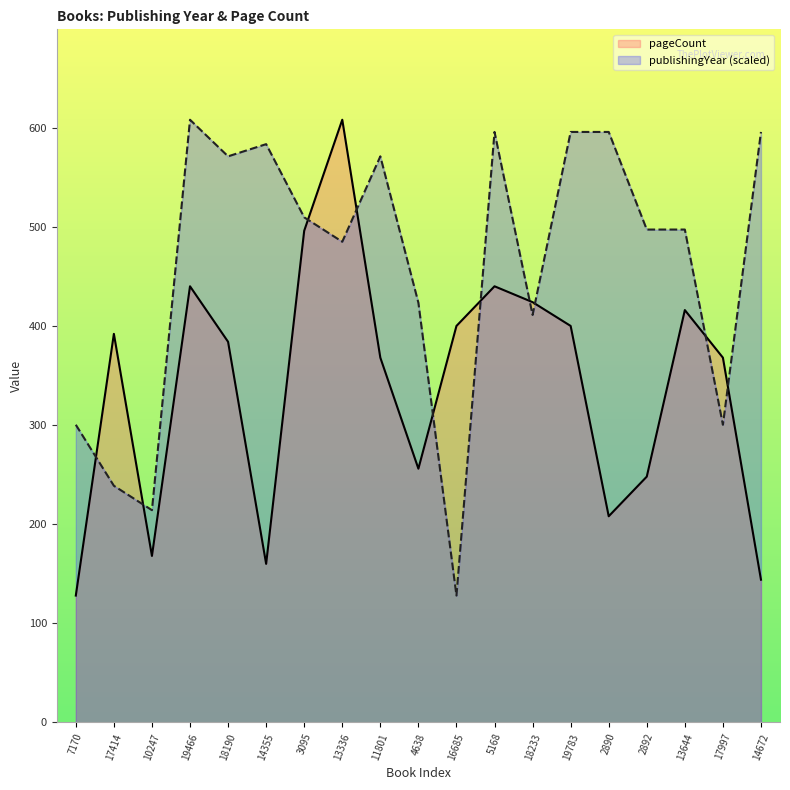

The publishingYear series shows 497.2 at 13644. True or false?

True